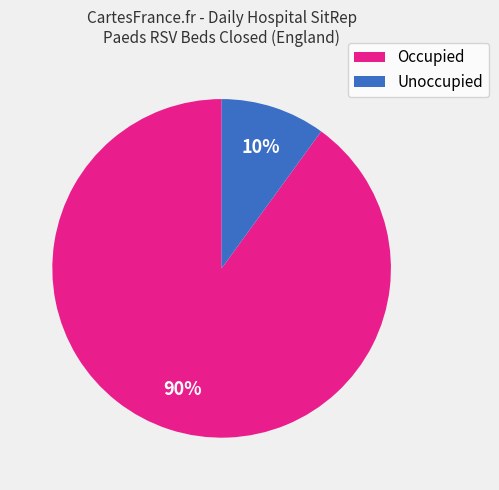

What percentage is the Occupied slice, to the nearest percent?

90%